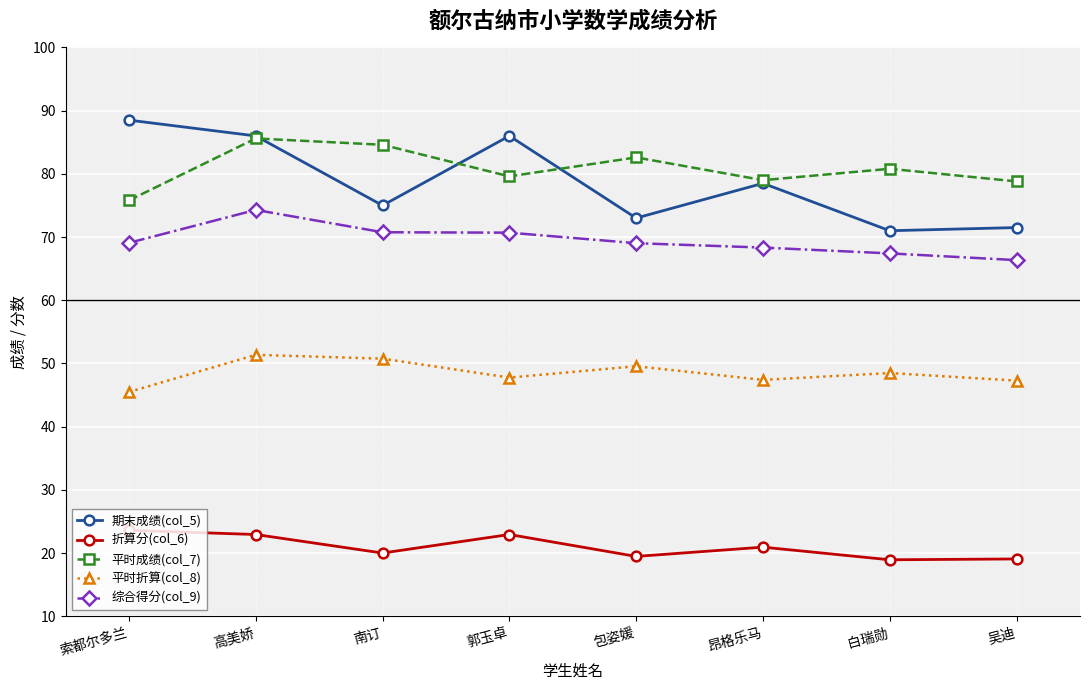

How many values in the 平时成绩(col_7) series are below 80?

4